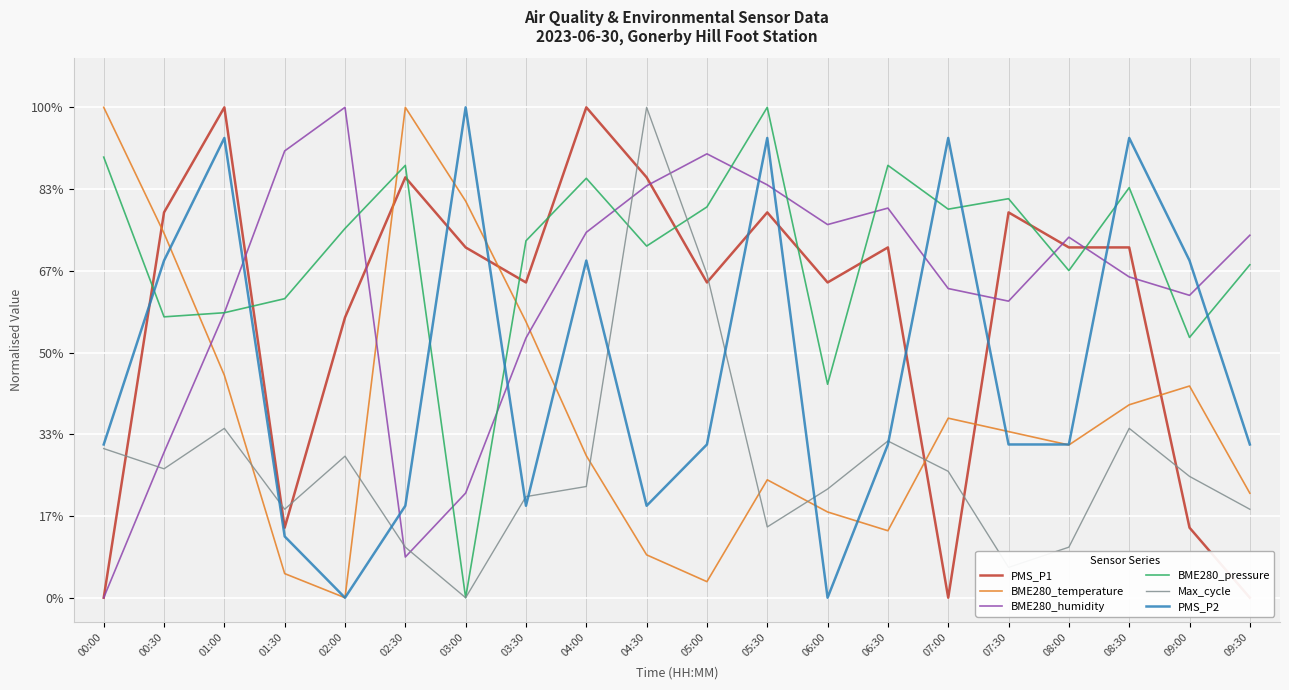

List the series in order of their peak value, lowest first.

PMS_P1, BME280_temperature, BME280_humidity, BME280_pressure, Max_cycle, PMS_P2